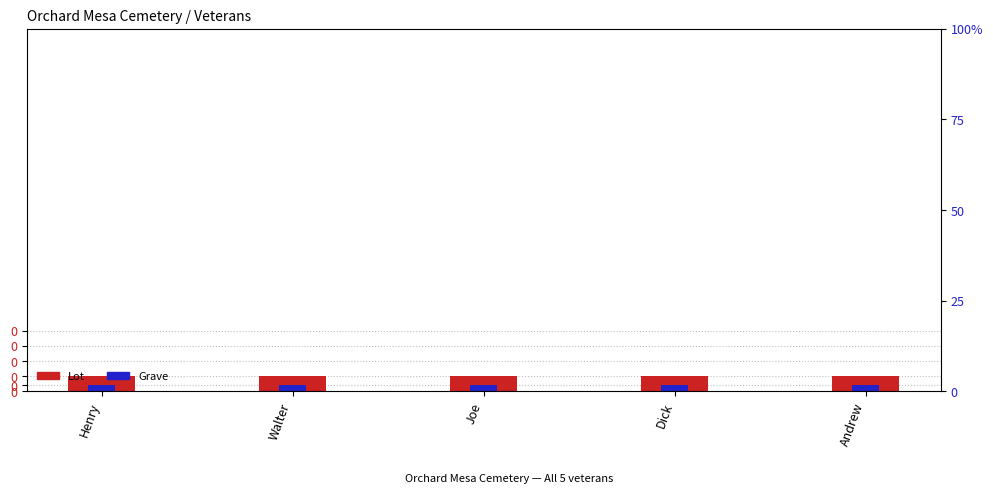

How many bars are there in each group?

2